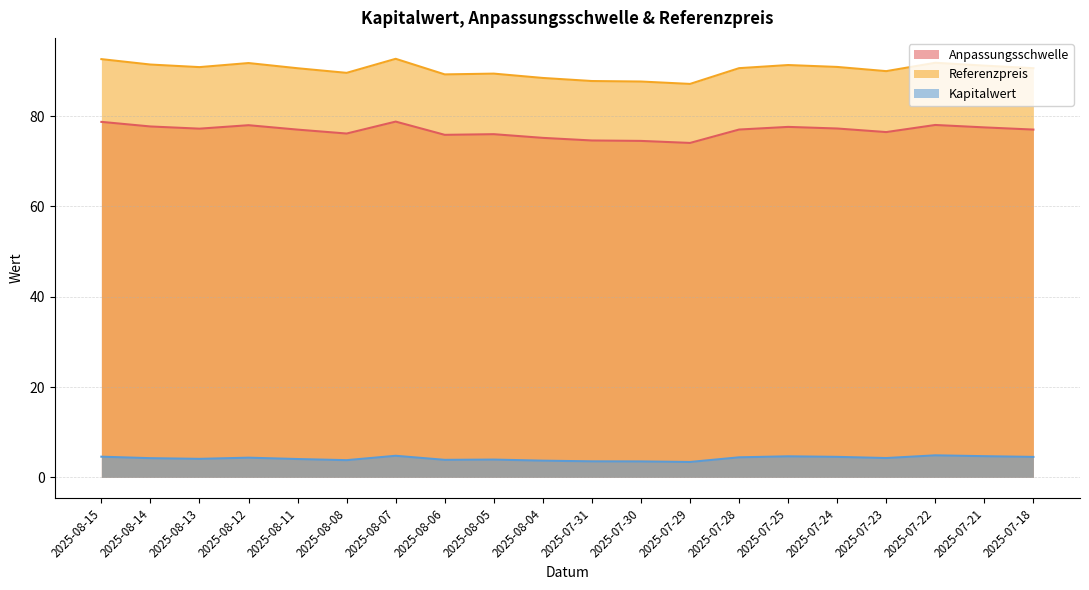

Which series has the largest range (max minus min)?

Referenzpreis